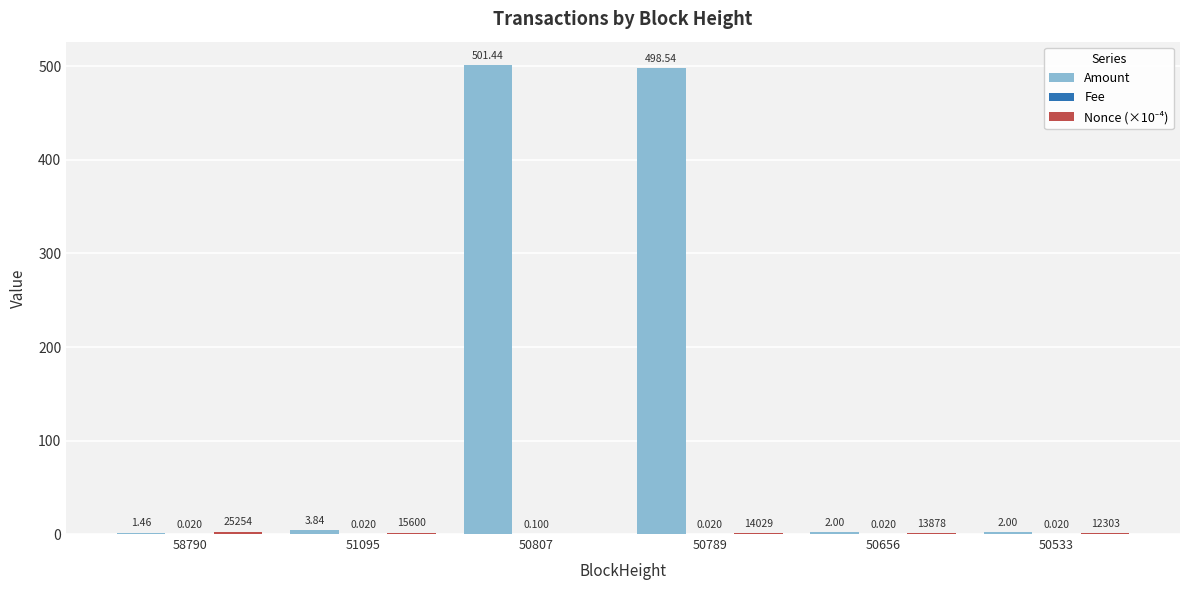

Which series has the largest total across all categories?

Amount